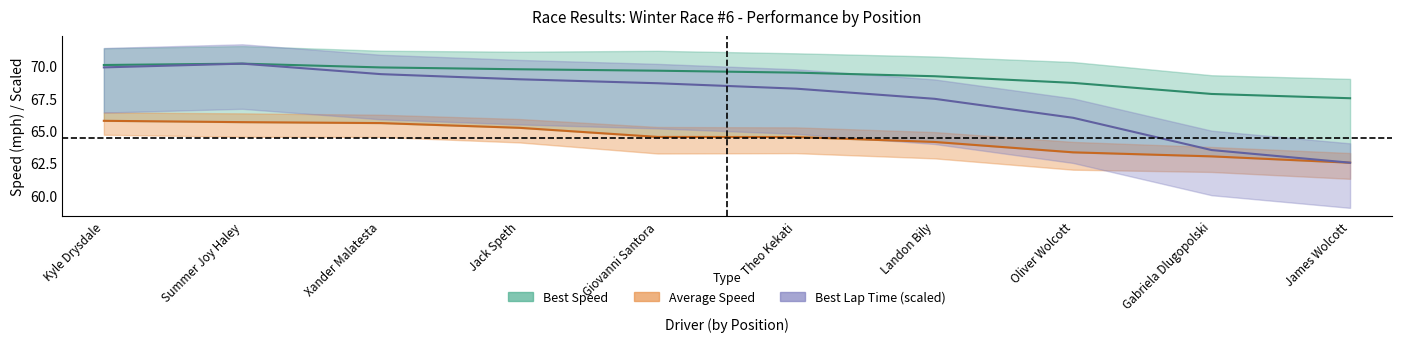

Which series has the largest range (max minus min)?

Best Lap Time (scaled)